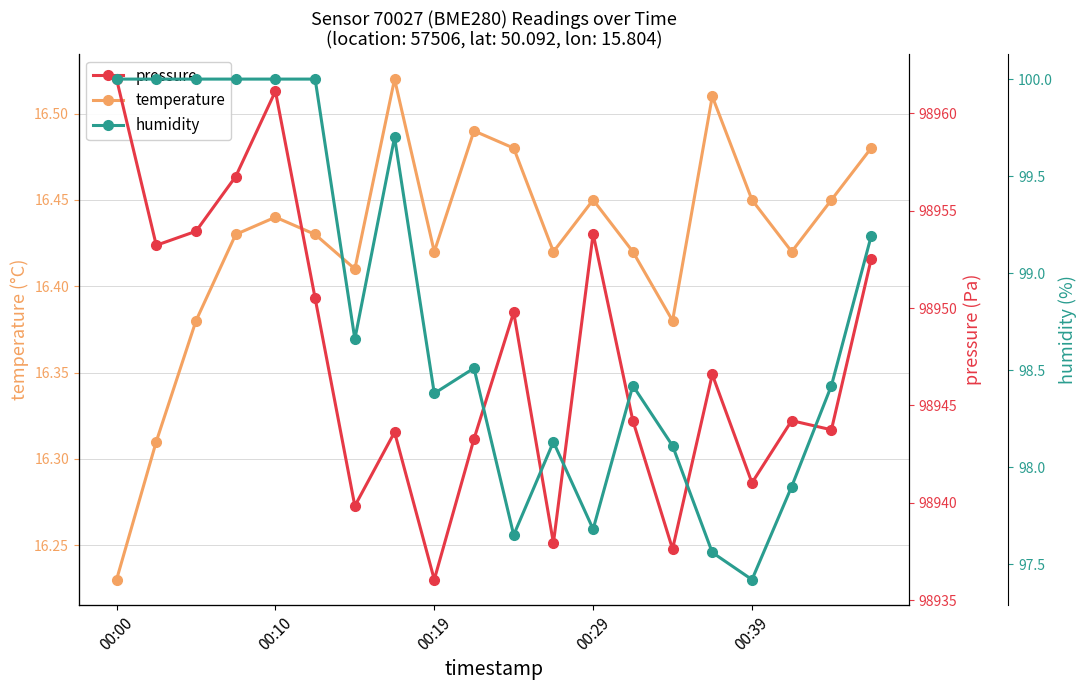

What is the label of the 5th point from the right?

15